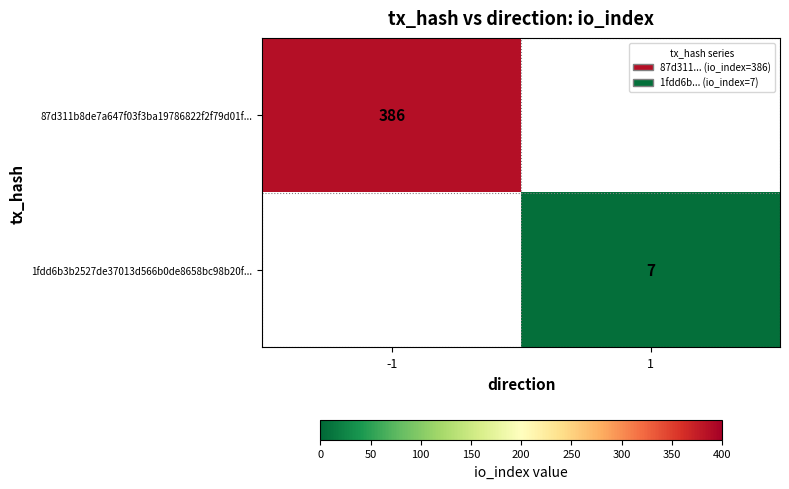

Which category has the highest value across all series?

-1